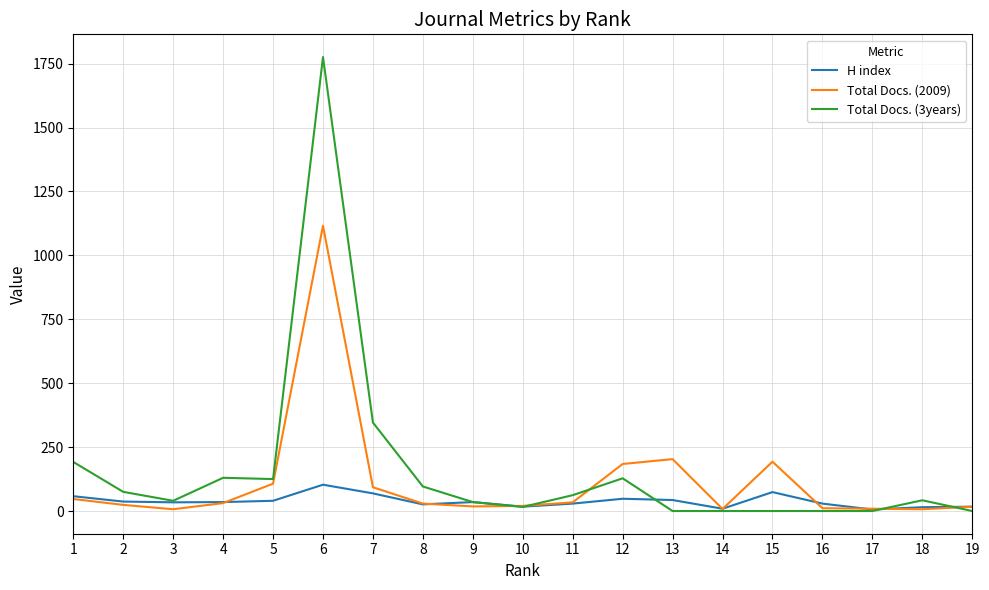

What is the difference between the second highest and minimum values in the Total Docs. (3years) series?

346